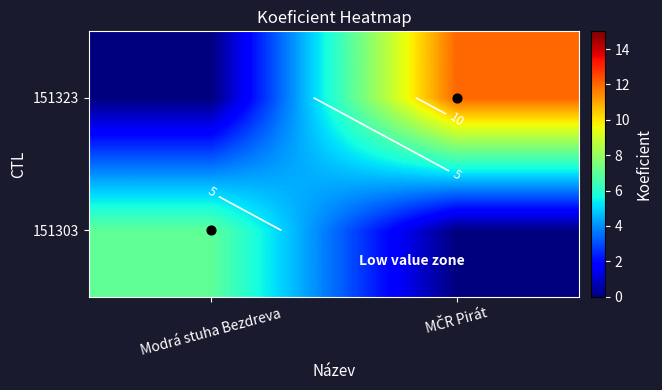

Rank the series by their maximum value, from lowest to highest.

151303, 151323